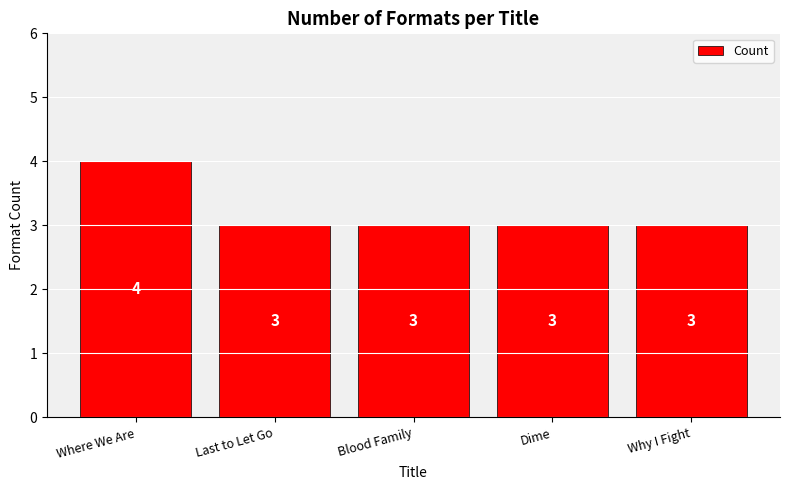

True or false: the data shows 1 at Dime.

False